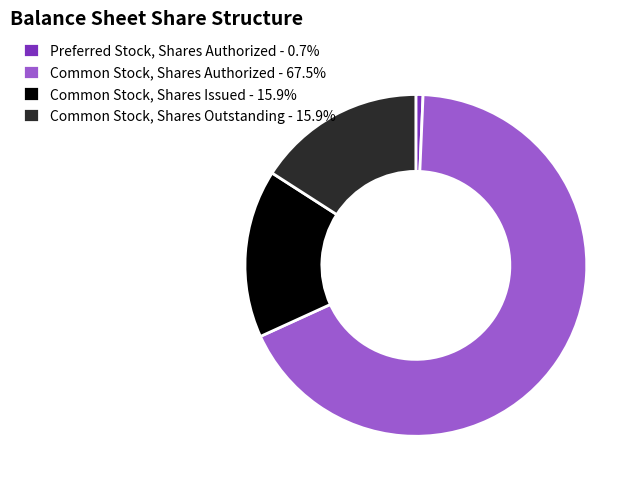

What is the ratio of the value at Common Stock, Shares Authorized - 67.5% to the value at Preferred Stock, Shares Authorized - 0.7%?

100.0